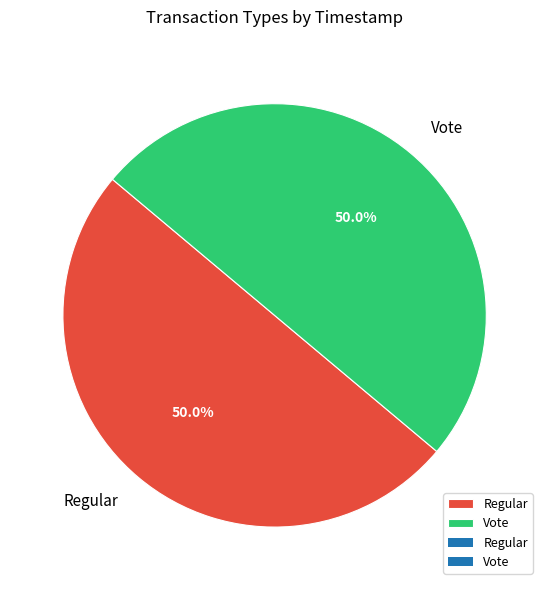

What is the ratio of the value at Regular to the value at Vote?

1.0